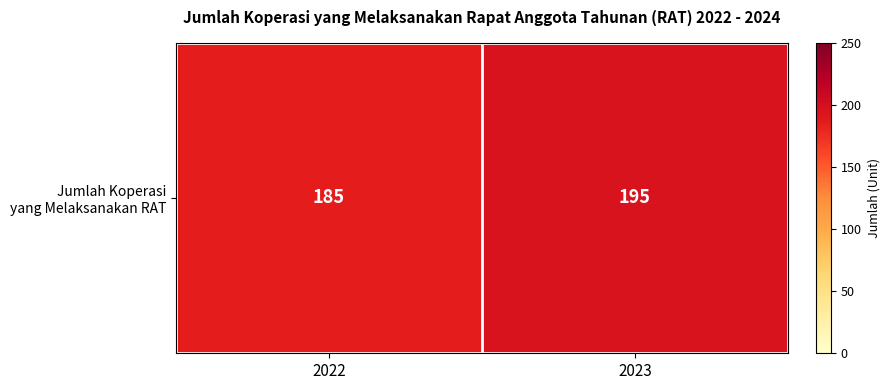

Reading left to right, what are all the values shown in this chart?

185	195